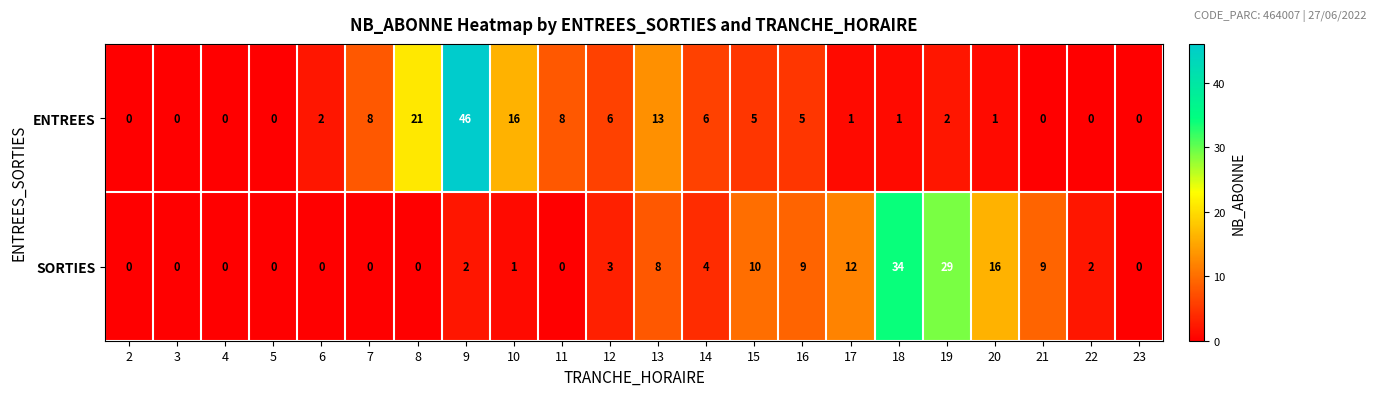

What is the average value of the ENTREES series?

6